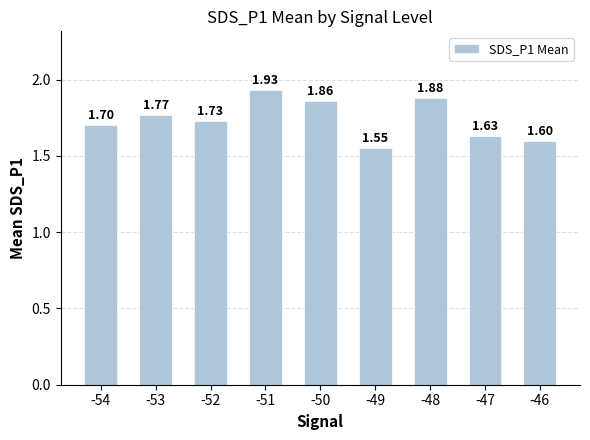

List the labels in order of value, smallest first.

-49, -46, -47, -54, -52, -53, -50, -48, -51